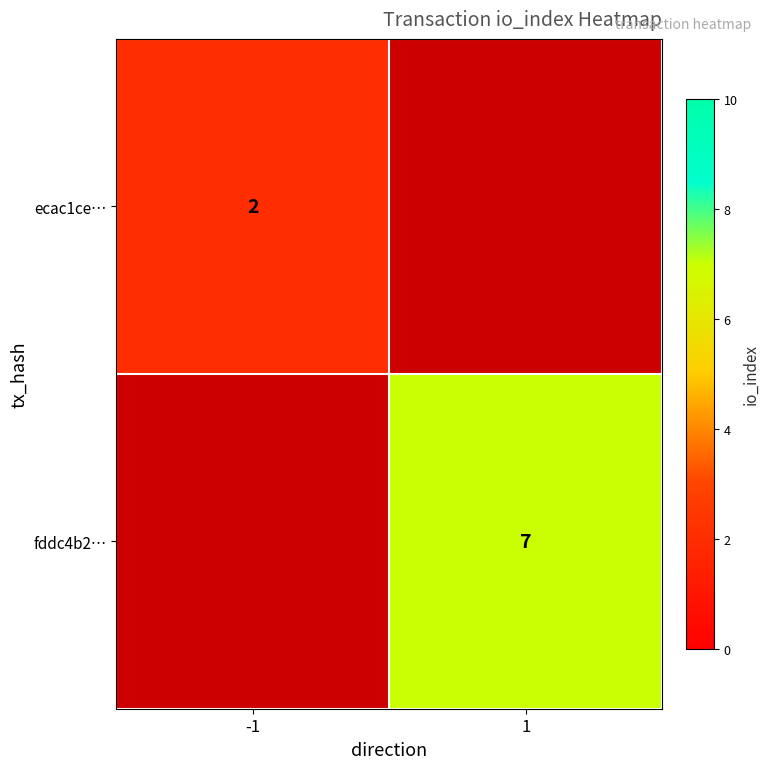

Is it true that ecac1ce… equals 2 at -1?

True